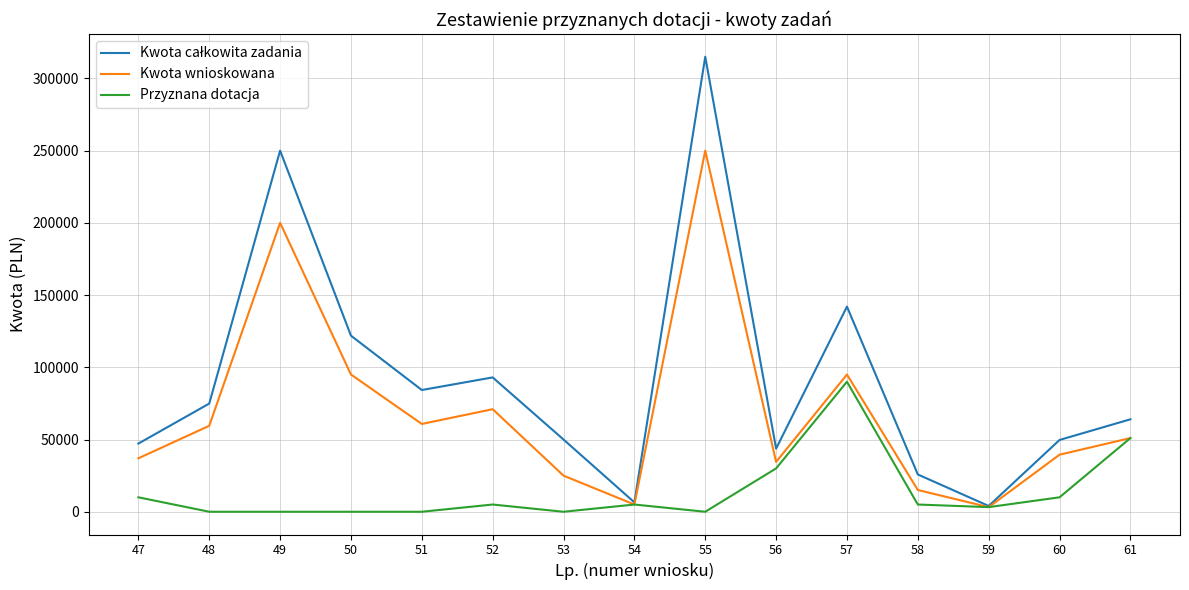

True or false: Przyznana dotacja has more than 0 points higher than both neighbors.

True